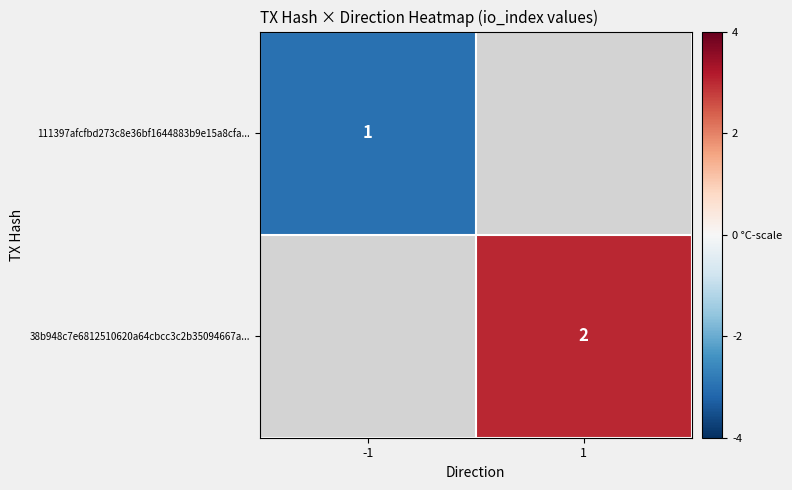

Is it true that 38b948c7e6812510620a64cbcc3c2b35094667a... equals 1.5 at 1?

False